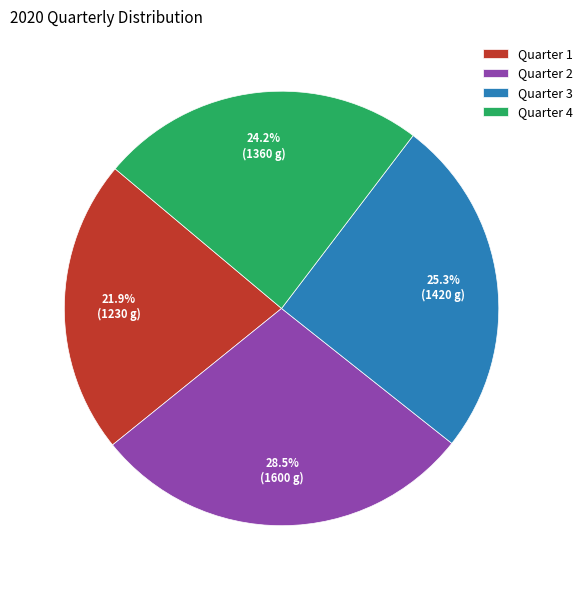

True or false: Quarter 1 accounts for 11% of the total.

False